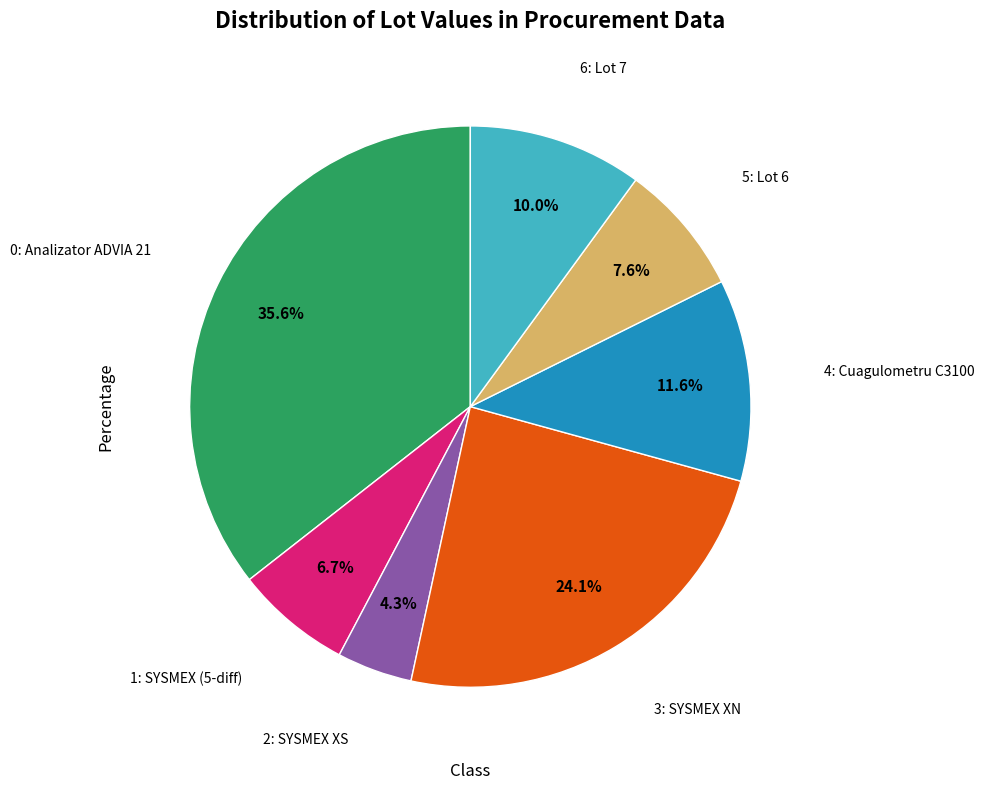

Does any single category account for the majority?

No